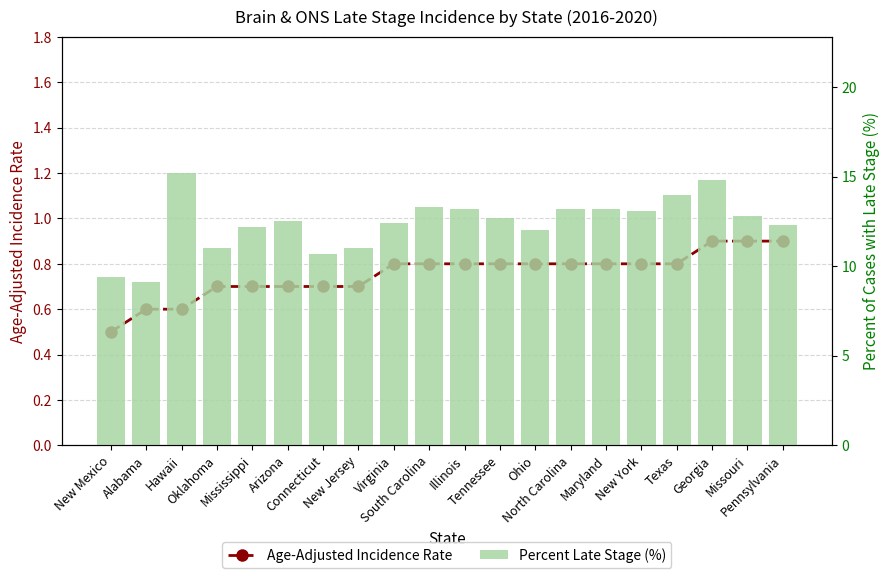

Which series has the widest spread of values?

Percent Late Stage (%)